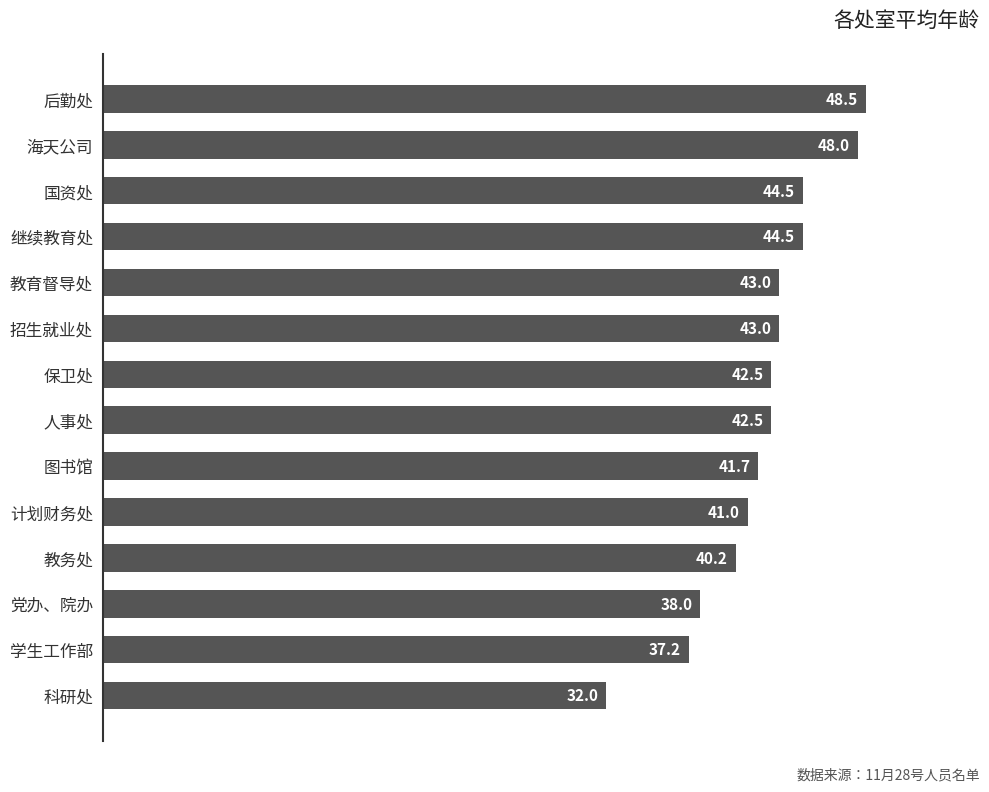

The value at 保卫处 is 42.5. True or false?

True